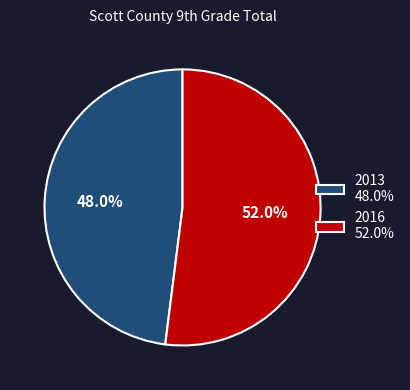

What percentage is the 2013 slice, to the nearest percent?

48%